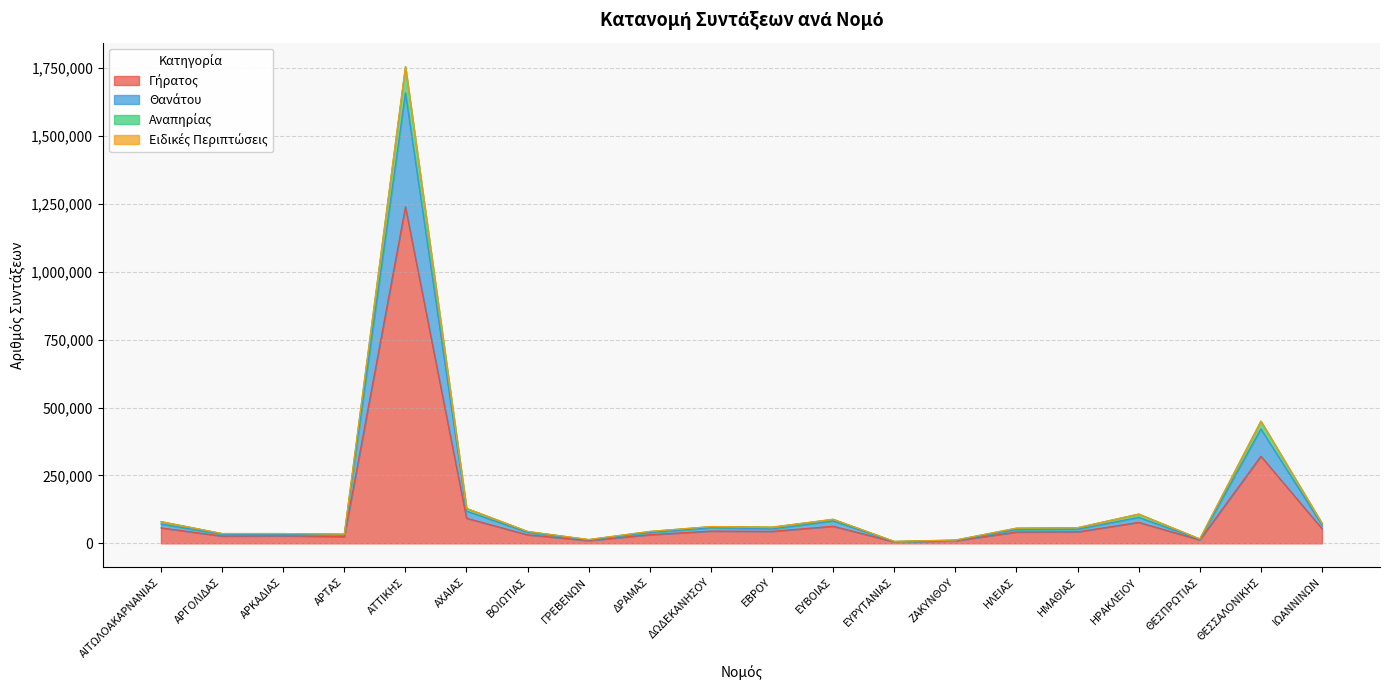

At which category is the sum across all series the highest?

ΑΤΤΙΚΗΣ